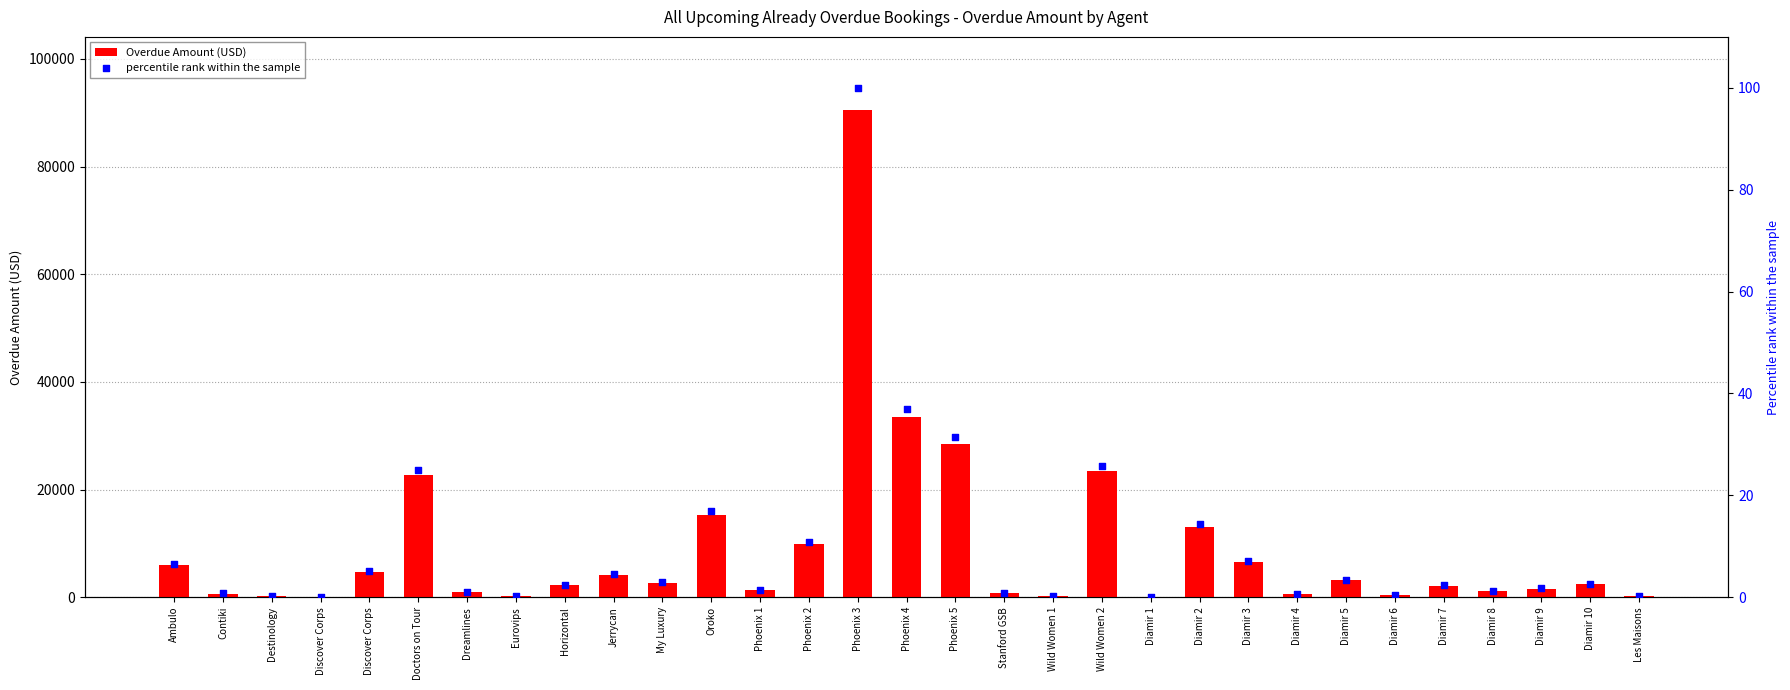

What are all the series names shown in the legend?

Overdue Amount (USD), percentile rank within the sample